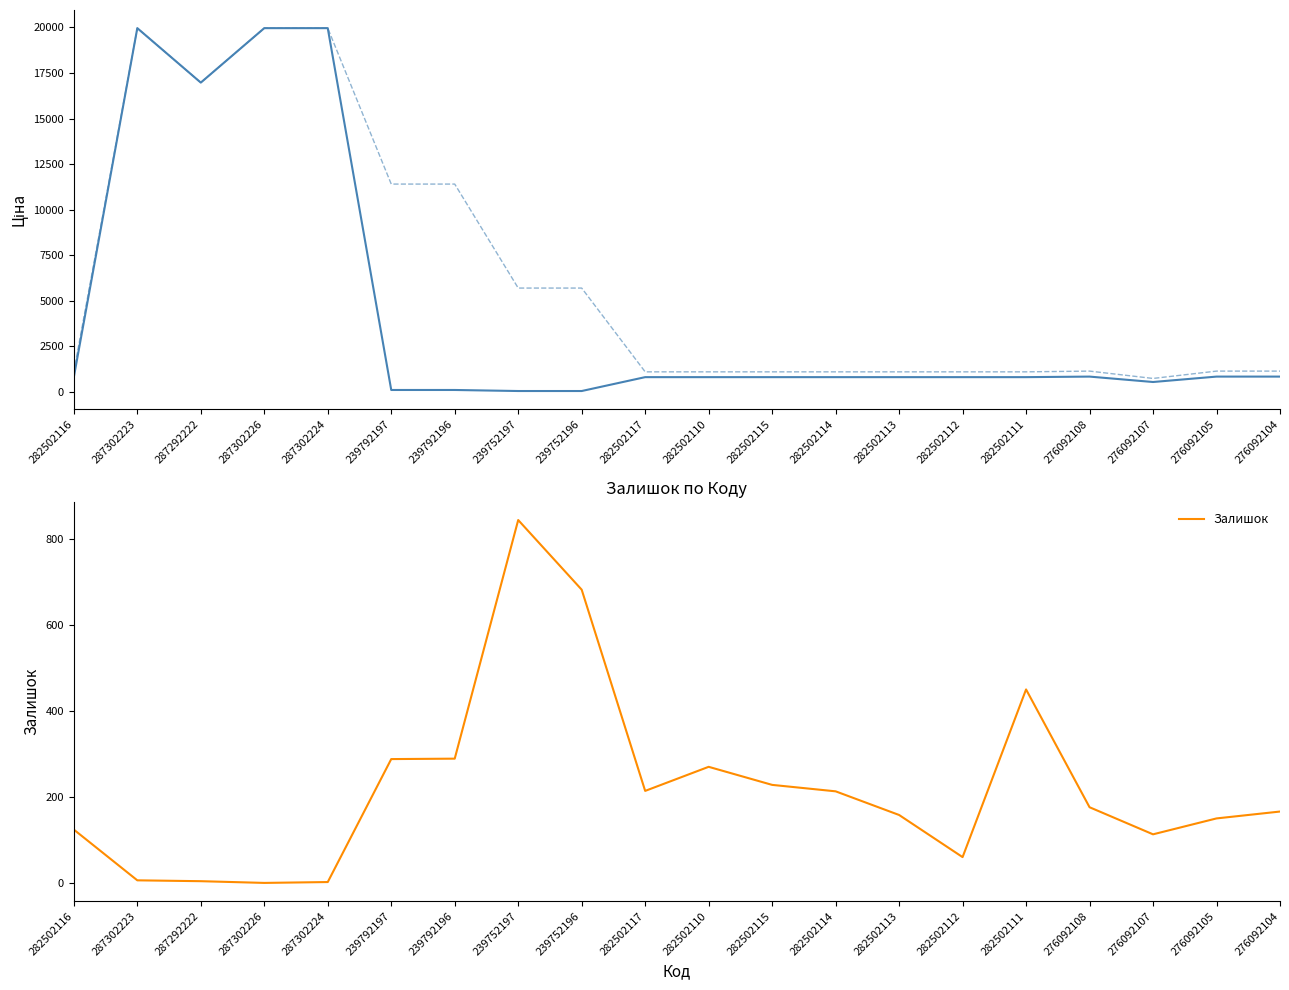

What is the sum of the Доп. ціна values at 287302226 and 276092108?

21113.9